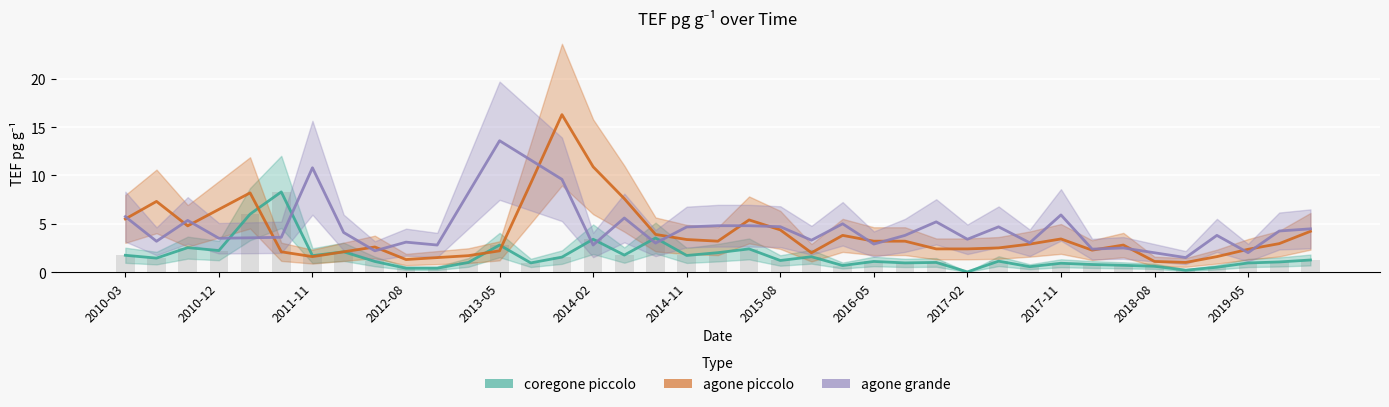

What is the total value across all series at 2010-12?

12.0